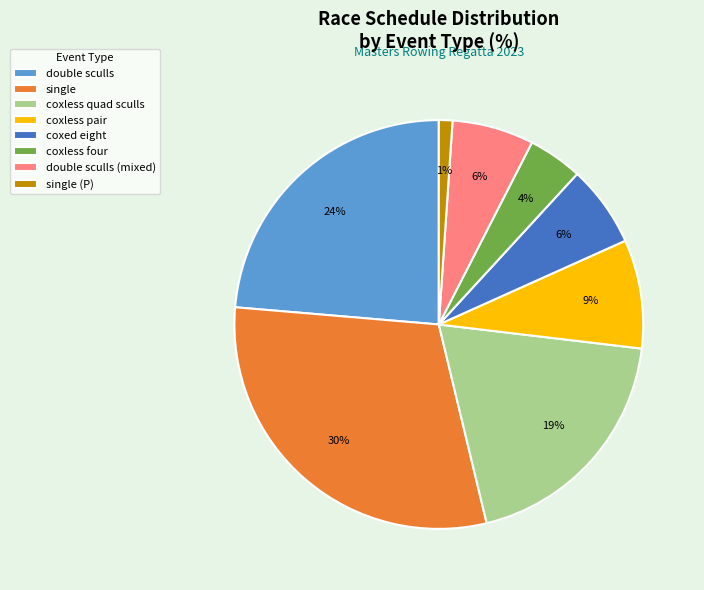

The double sculls (mixed) slice represents 14% of the pie. True or false?

False